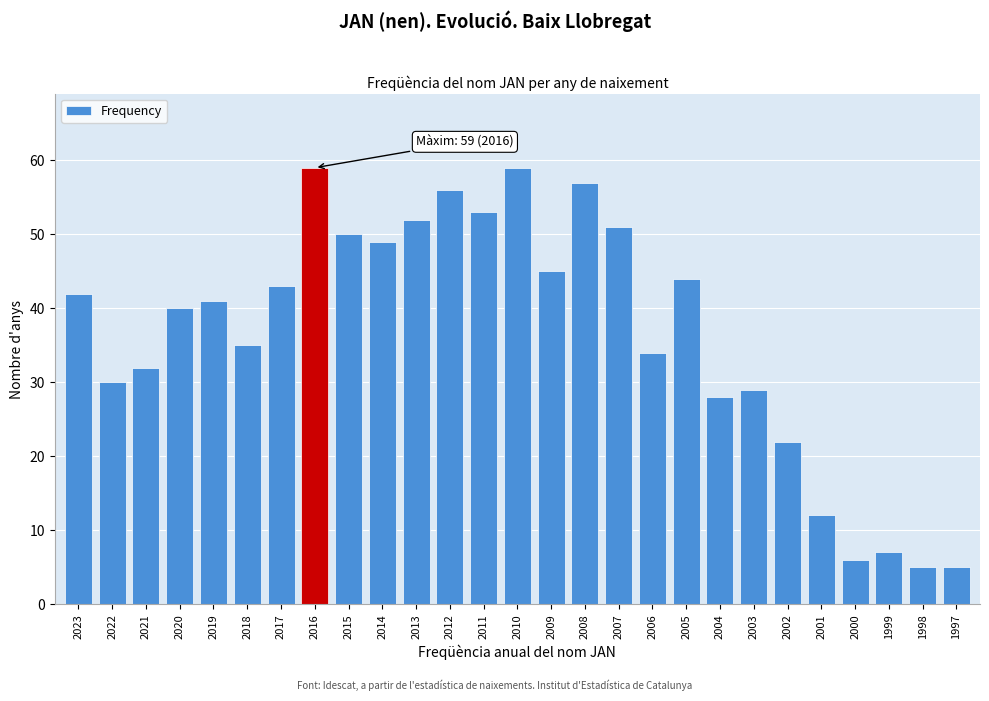

Reading left to right, list all the values displayed in this chart.

42	30	32	40	41	35	43	59	50	49	52	56	53	59	45	57	51	34	44	28	29	22	12	6	7	5	5